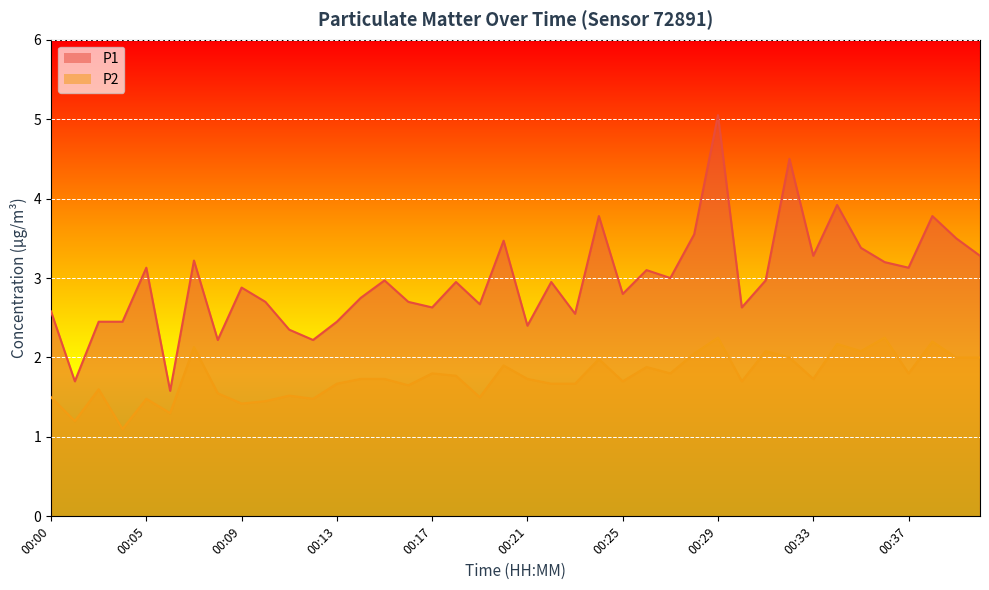

What is the difference between the P2 values at 00:32 and 00:34?

0.2